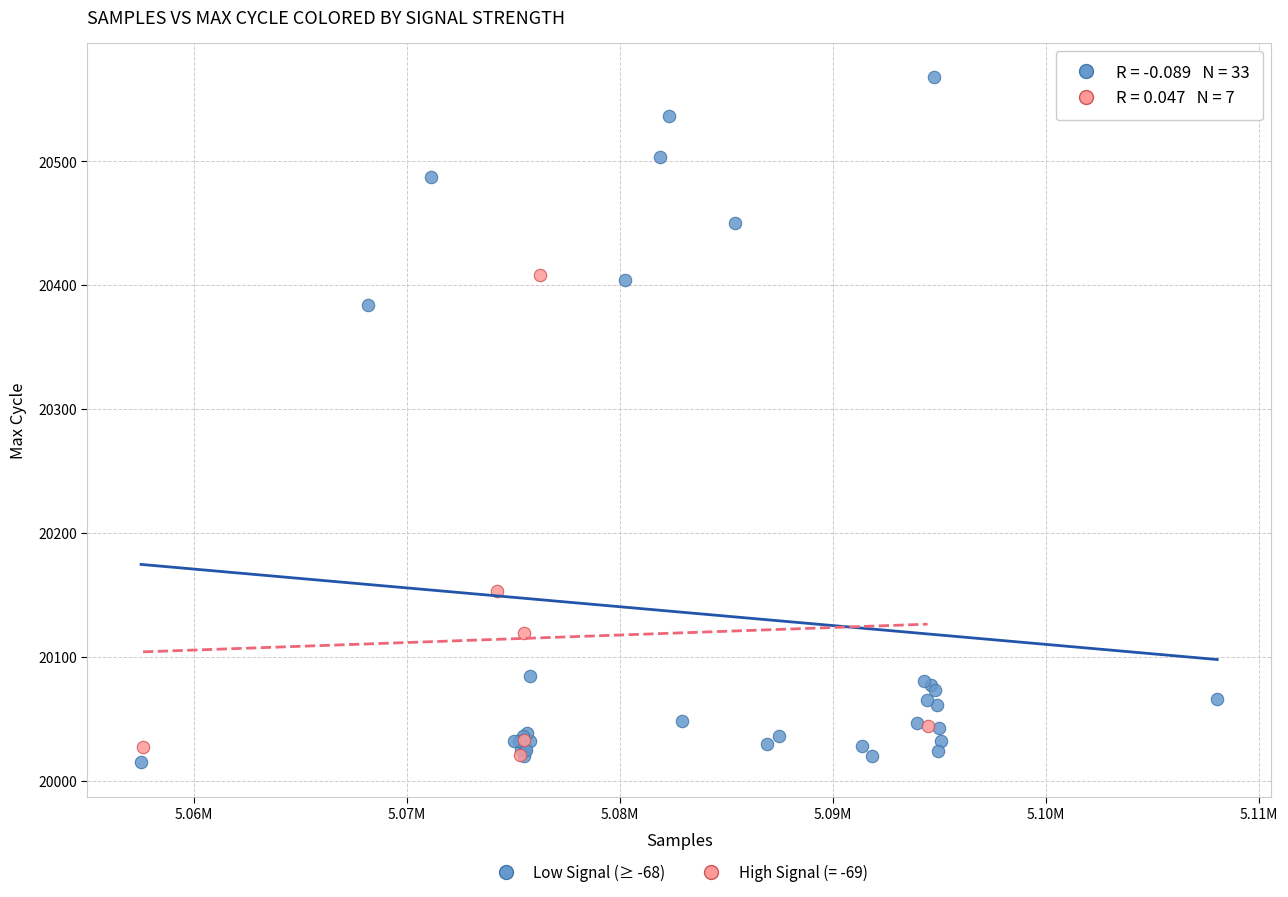

Which series reaches the maximum Y coordinate?

Low Signal (≥ -68)